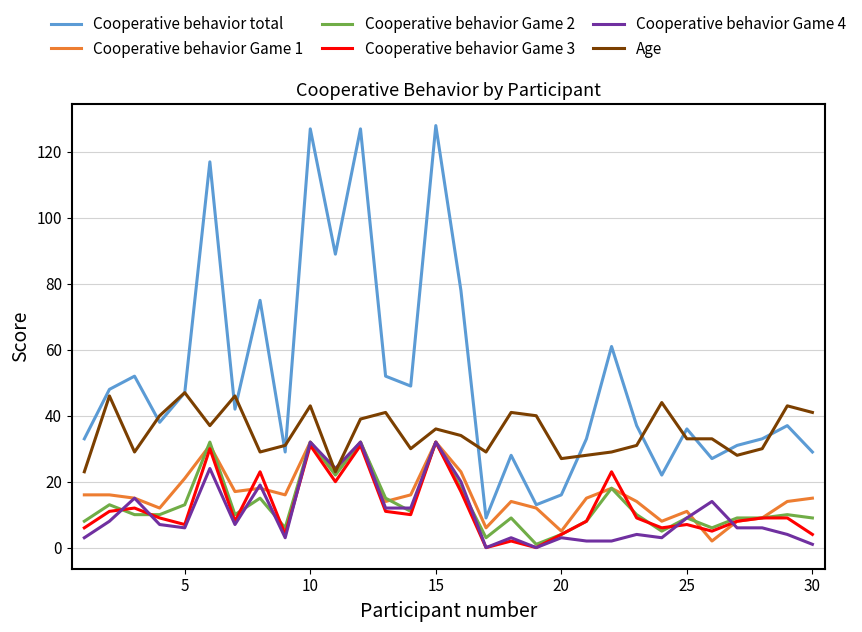

Which series has the largest total across all categories?

Cooperative behavior total